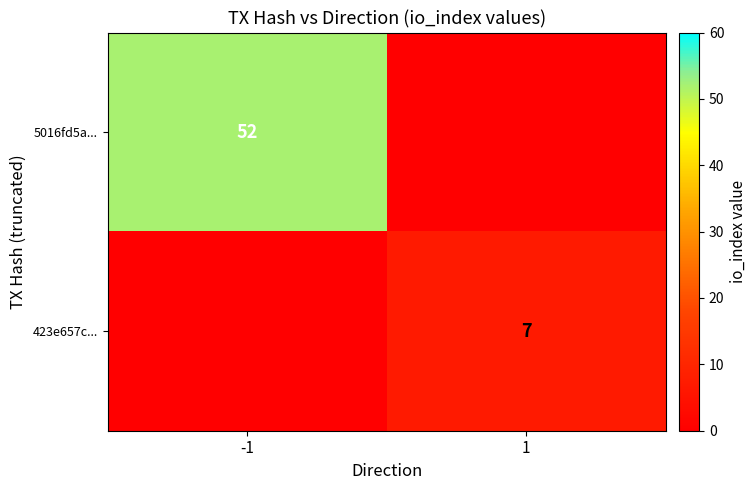

The 423e657c... series shows 12 at 1. True or false?

False